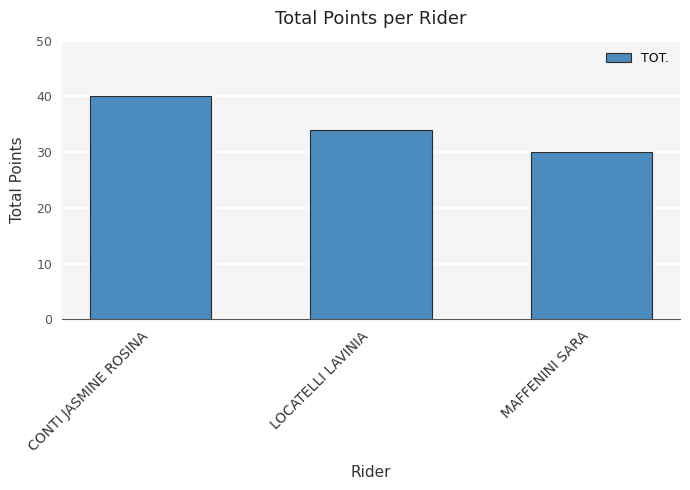

What is the difference between the maximum and minimum values?

10